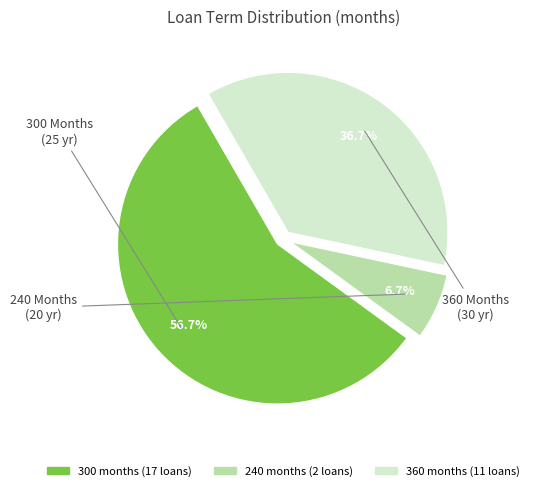

Approximately how many times larger is the value at 240 compared to 360?

0.2